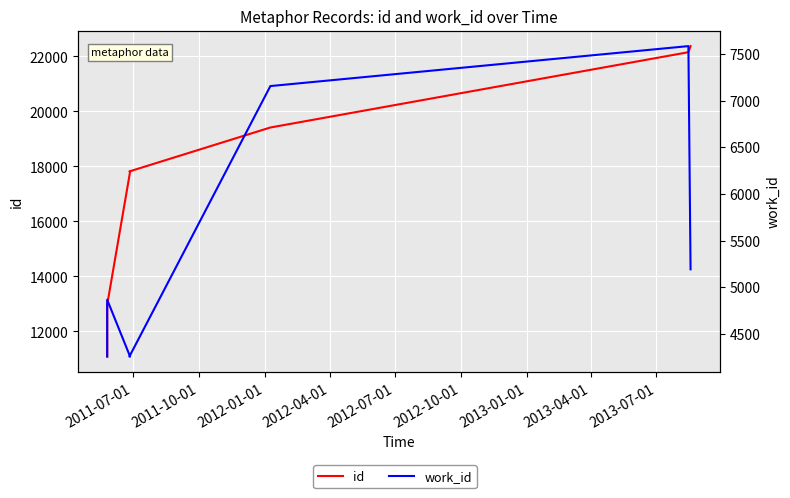

Rank the series by their maximum value, from lowest to highest.

work_id, id